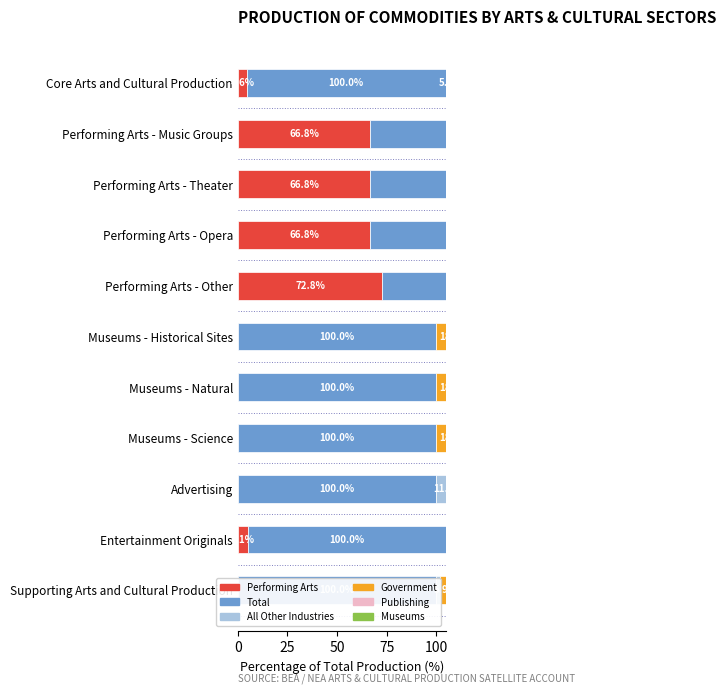

The Total (col_37) series shows 0.2 at 9. True or false?

False